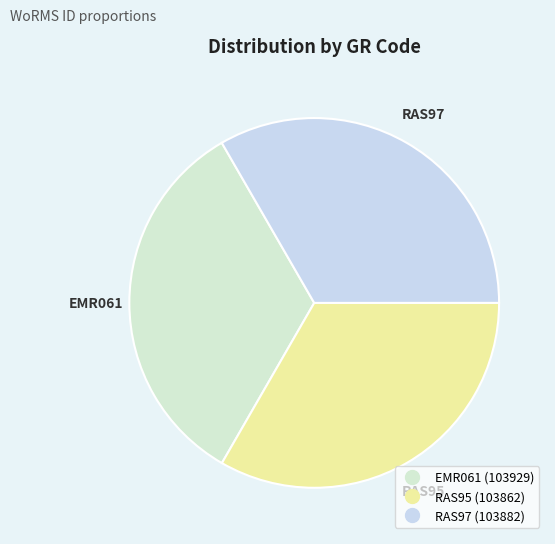

Is there any slice that represents more than half of the pie?

No